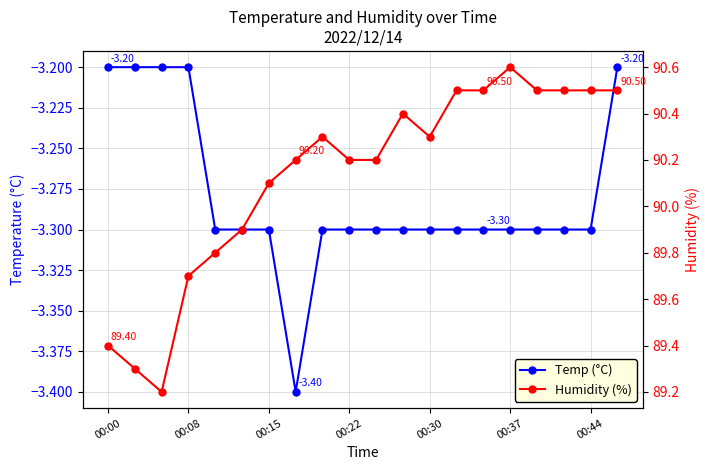

Is it true that Humidity (%) equals 90.5 at 13?

True